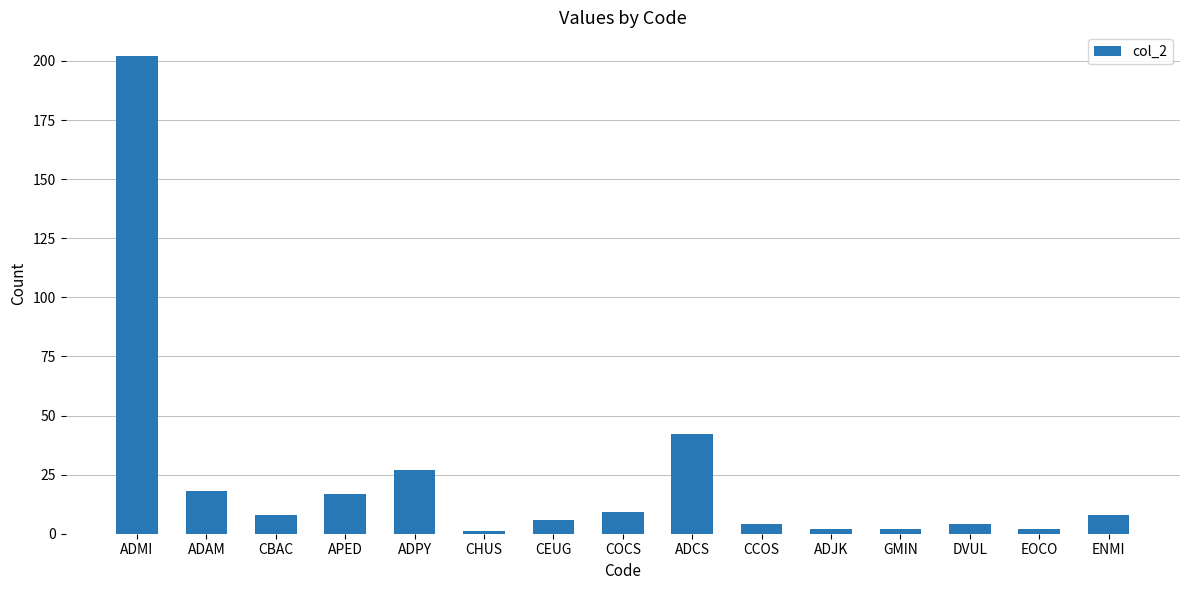

At which label does the data first exceed 8?

ADMI